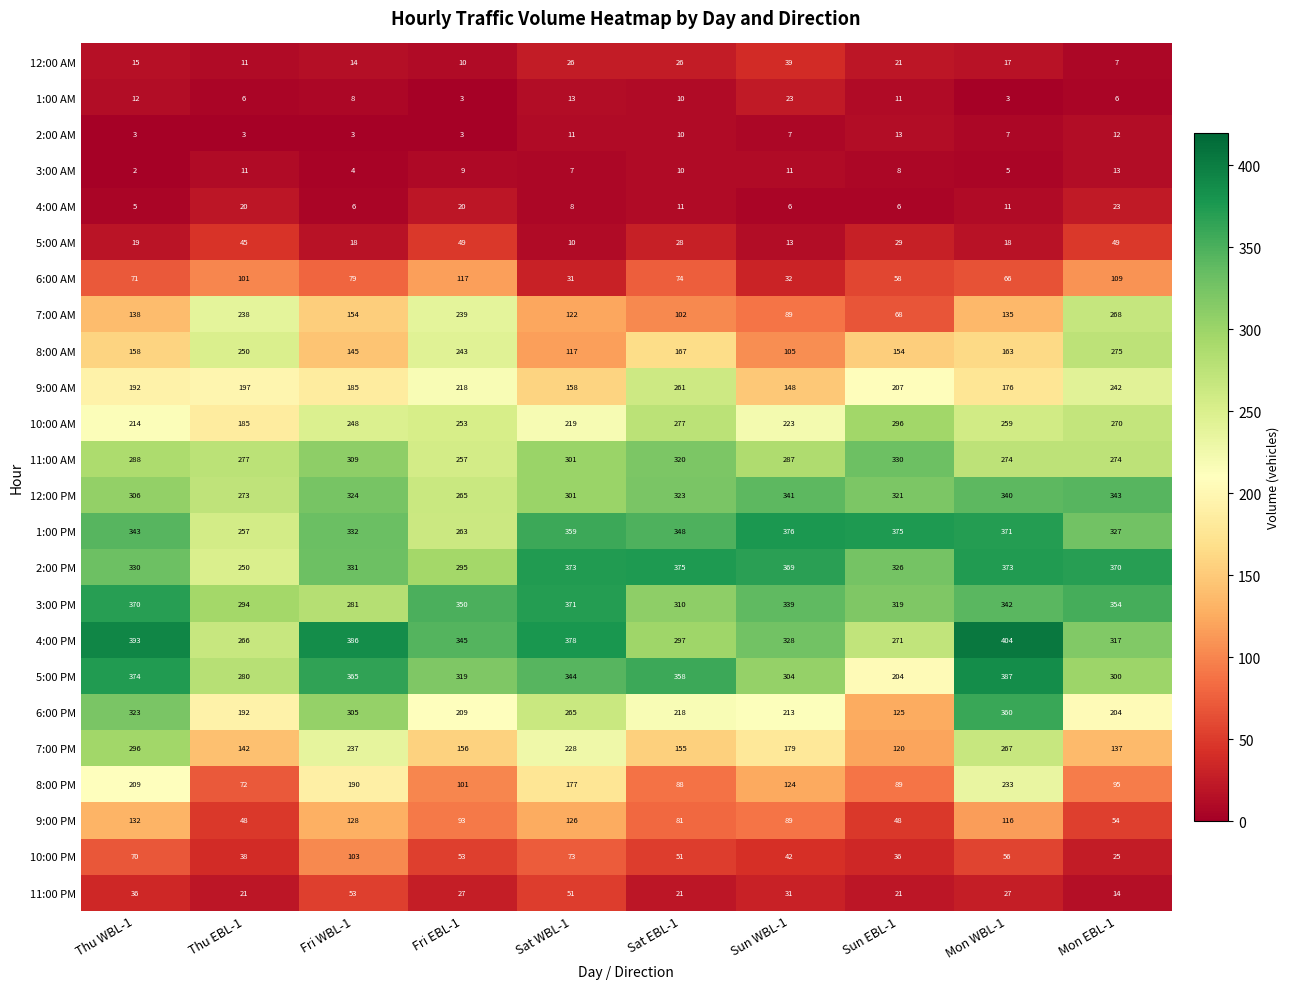

What is the lowest value of the 3:00 PM series?

281